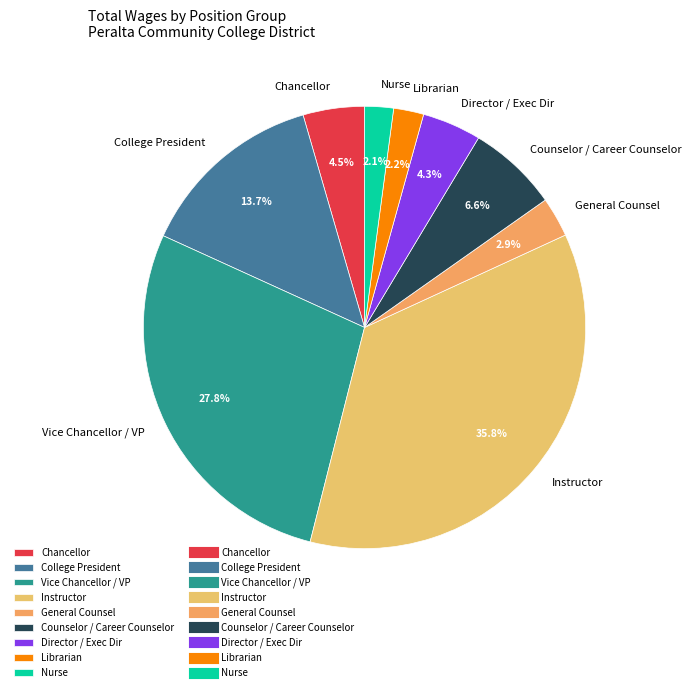

What portion of the pie excludes Instructor?

64.2%